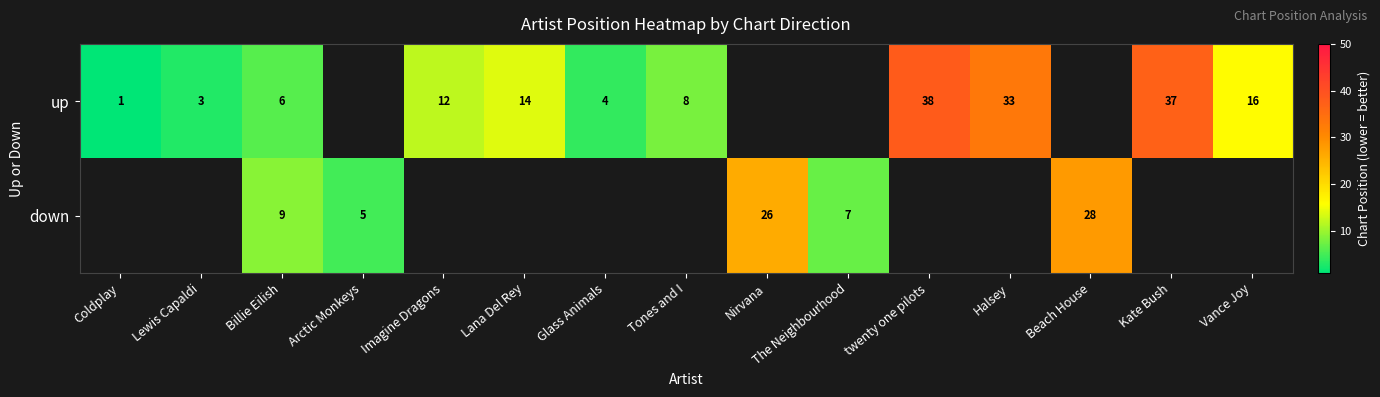

The value of up at Halsey is 33. True or false?

True